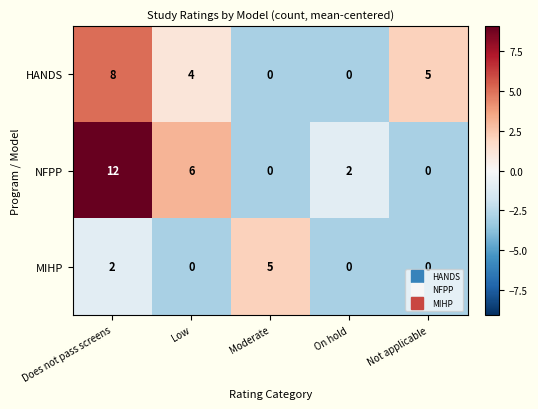

Which series has the largest range (max minus min)?

NFPP